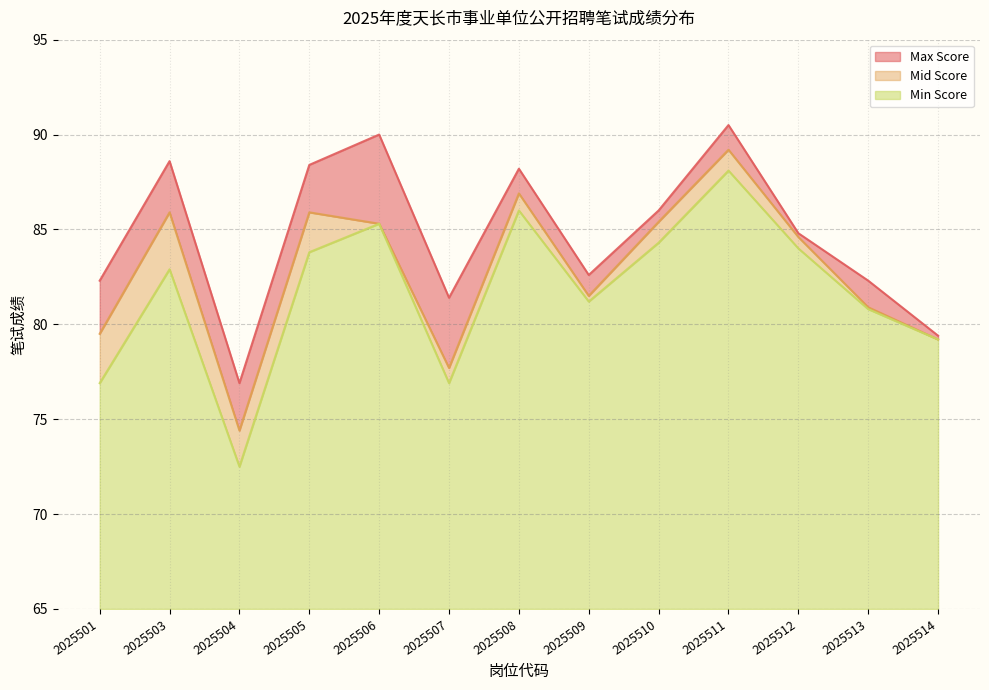

At which category does Min Score reach its first local valley?

2025504